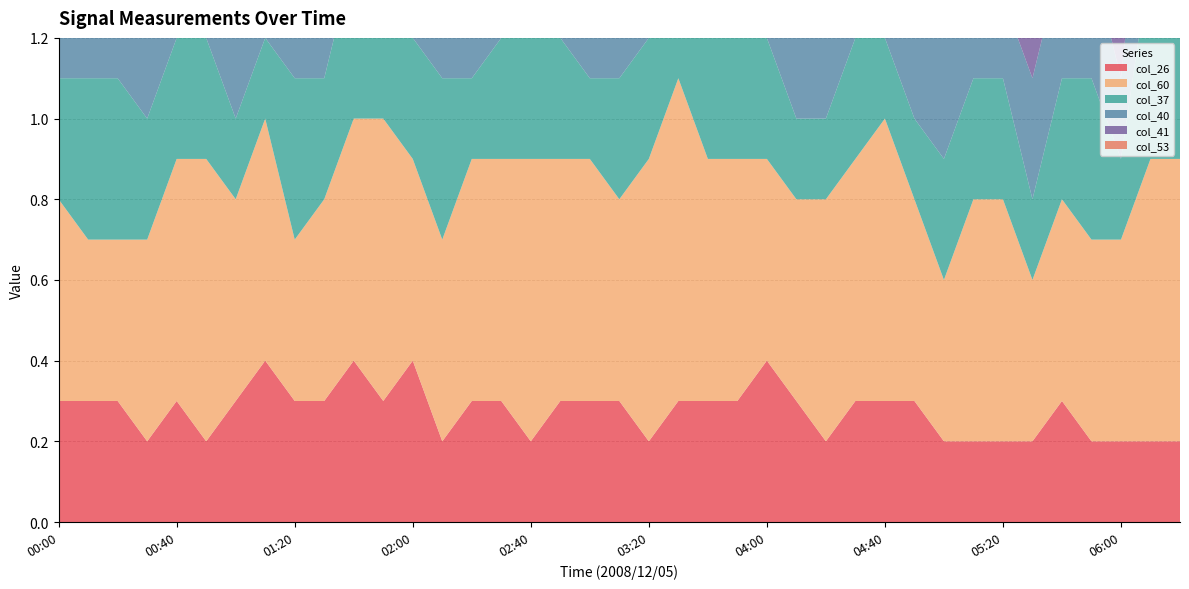

Reading right to left, extract all data points from this chart.

col_26: 0.2	0.2	0.2	0.2	0.3	0.2	0.2	0.2	0.2	0.3	0.3	0.3	0.2	0.3	0.4	0.3	0.3	0.3	0.2	0.3	0.3	0.3	0.2	0.3	0.3	0.2	0.4	0.3	0.4	0.3	0.3	0.4	0.3	0.2	0.3	0.2	0.3	0.3	0.3
col_60: 0.7	0.7	0.5	0.5	0.5	0.4	0.6	0.6	0.4	0.5	0.7	0.6	0.6	0.5	0.5	0.6	0.6	0.8	0.7	0.5	0.6	0.6	0.7	0.6	0.6	0.5	0.5	0.7	0.6	0.5	0.4	0.6	0.5	0.7	0.6	0.5	0.4	0.4	0.5
col_37: 0.5	0.5	0.2	0.4	0.3	0.2	0.3	0.3	0.3	0.2	0.2	0.3	0.2	0.2	0.3	0.4	0.3	0.3	0.3	0.3	0.2	0.3	0.3	0.3	0.2	0.4	0.3	0.4	0.4	0.3	0.4	0.2	0.2	0.3	0.3	0.3	0.4	0.4	0.3
col_40: 0.4	0.4	0.2	0.3	0.3	0.3	0.2	0.3	0.3	0.3	0.3	0.3	0.3	0.3	0.3	0.3	0.3	0.4	0.3	0.3	0.3	0.2	0.3	0.3	0.4	0.3	0.3	0.3	0.3	0.2	0.2	0.2	0.3	0.3	0.3	0.2	0.3	0.3	0.3
col_41: 0.4	0.4	0.2	0.3	0.2	0.2	0.3	0.3	0.2	0.2	0.3	0.3	0.3	0.3	0.3	0.2	0.2	0.4	0.3	0.3	0.4	0.4	0.3	0.3	0.4	0.3	0.3	0.2	0.3	0.2	0.4	0.2	0.3	0.3	0.3	0.2	0.4	0.3	0.4
col_53: 0.5	0.5	0.4	0.5	0.5	0.3	0.3	0.4	0.4	0.5	0.5	0.5	0.5	0.4	0.4	0.3	0.4	0.5	0.6	0.5	0.5	0.5	0.6	0.5	0.5	0.5	0.4	0.4	0.6	0.3	0.3	0.3	0.4	0.4	0.4	0.3	0.3	0.3	0.4